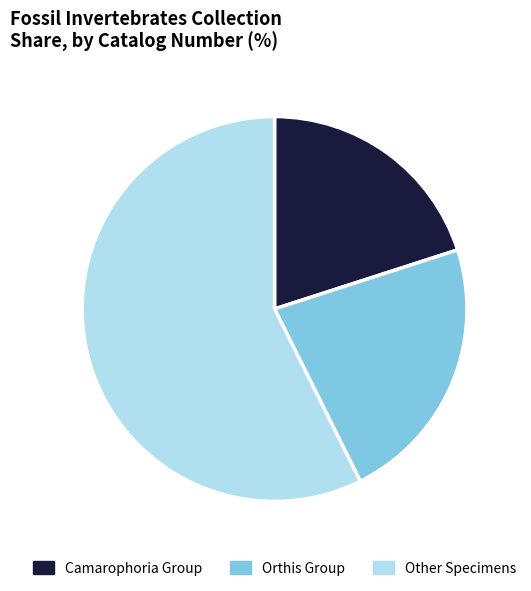

Rank the categories by value from lowest to highest.

Camarophoria Group, Orthis Group, Other Specimens